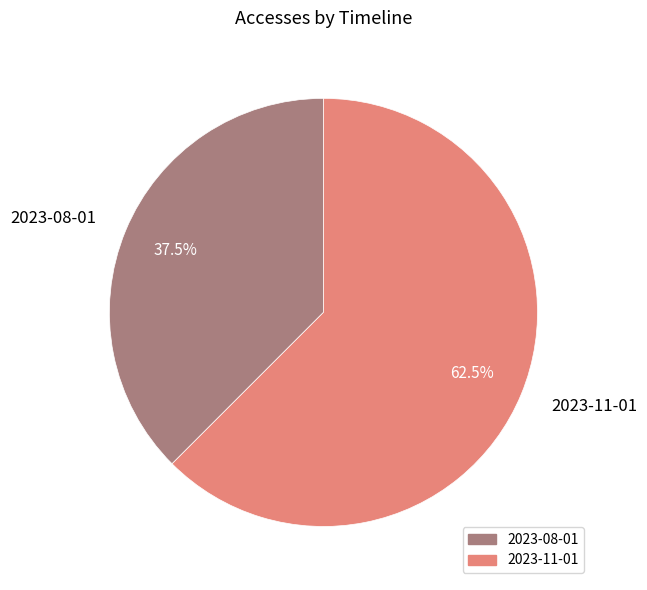

To the nearest percent, what is the difference between the largest and smallest slice percentages?

25%